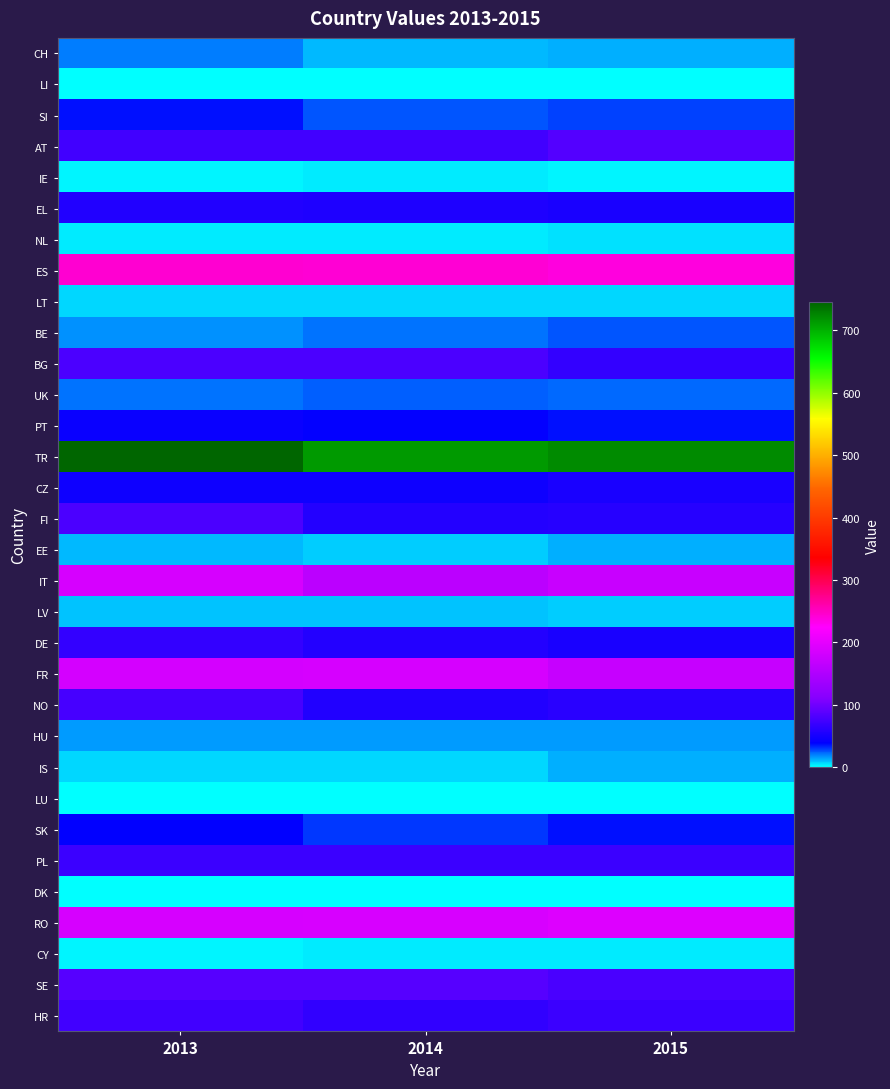

At which category is the sum across all series the highest?

2013